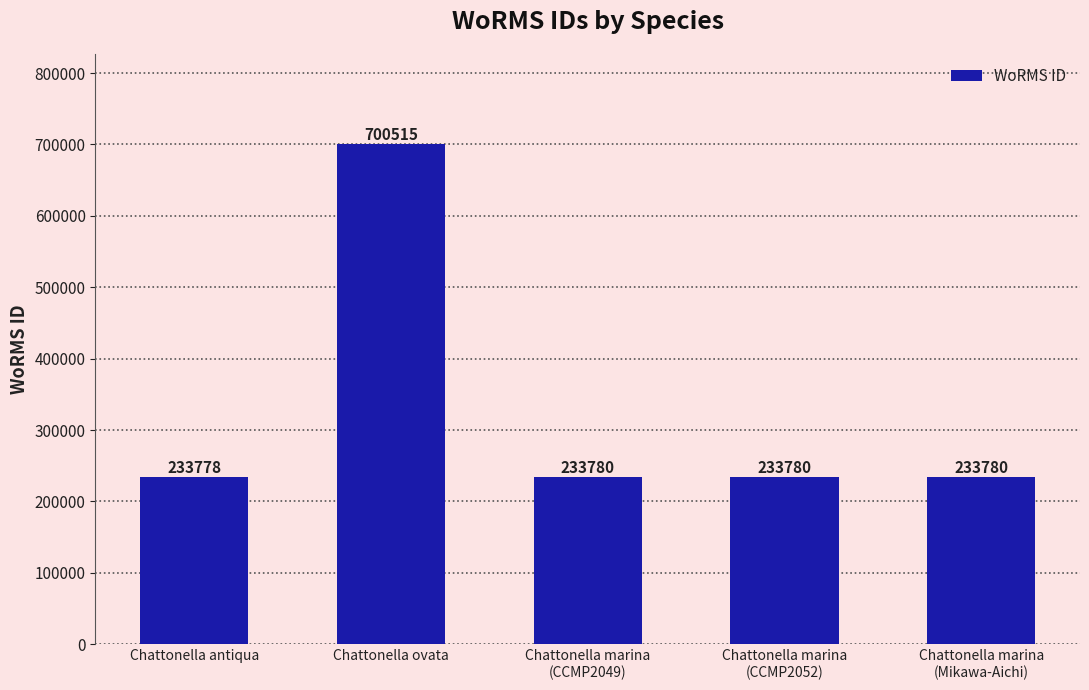

What is the average value?

327127